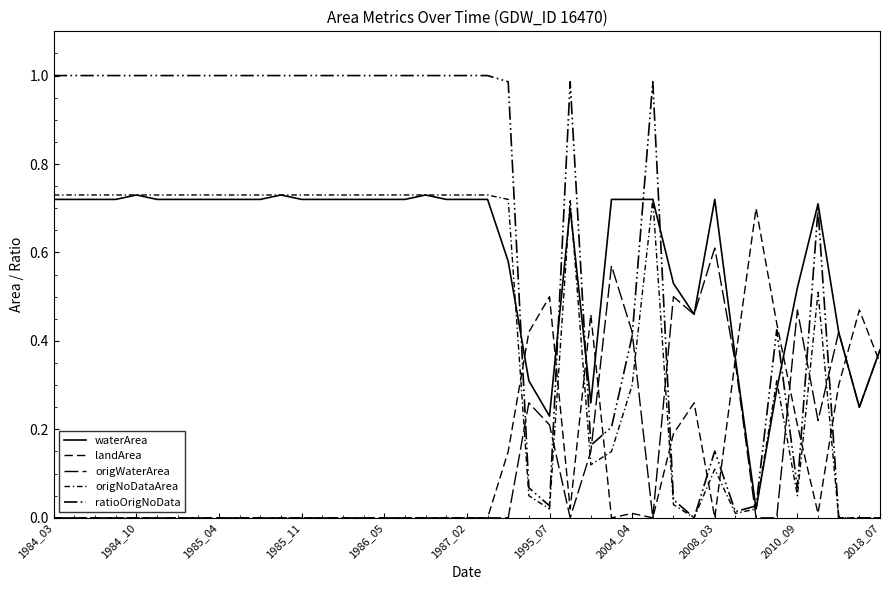

Does the chart have visible grid lines?

No